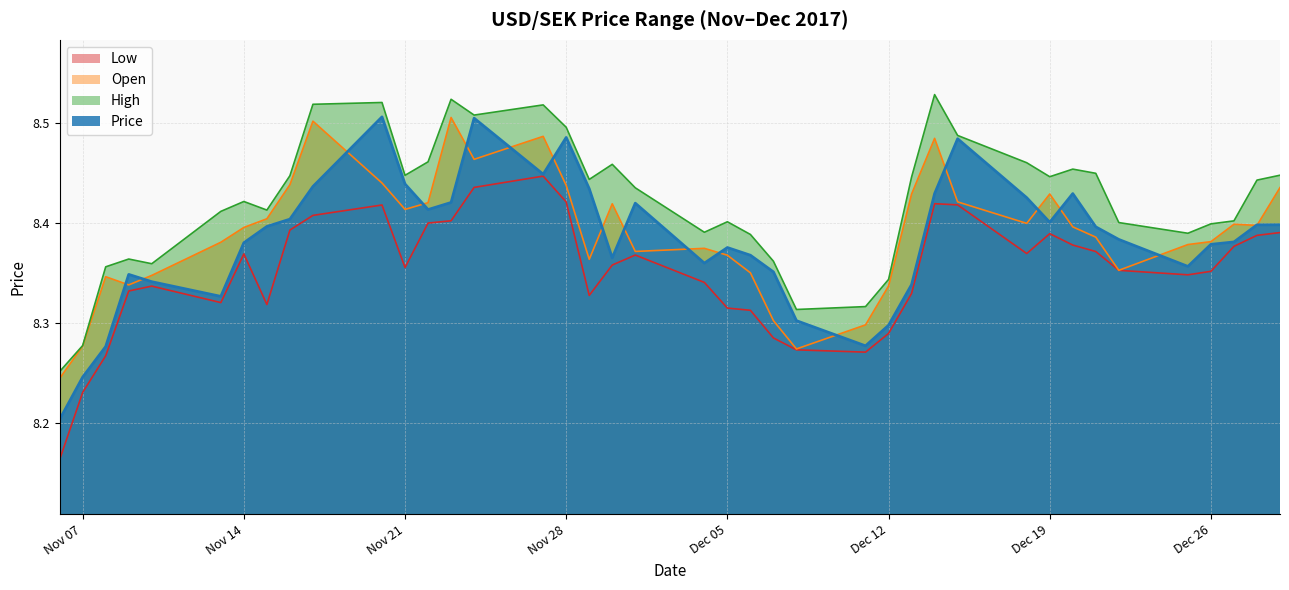

How many lines are shown in the chart?

4